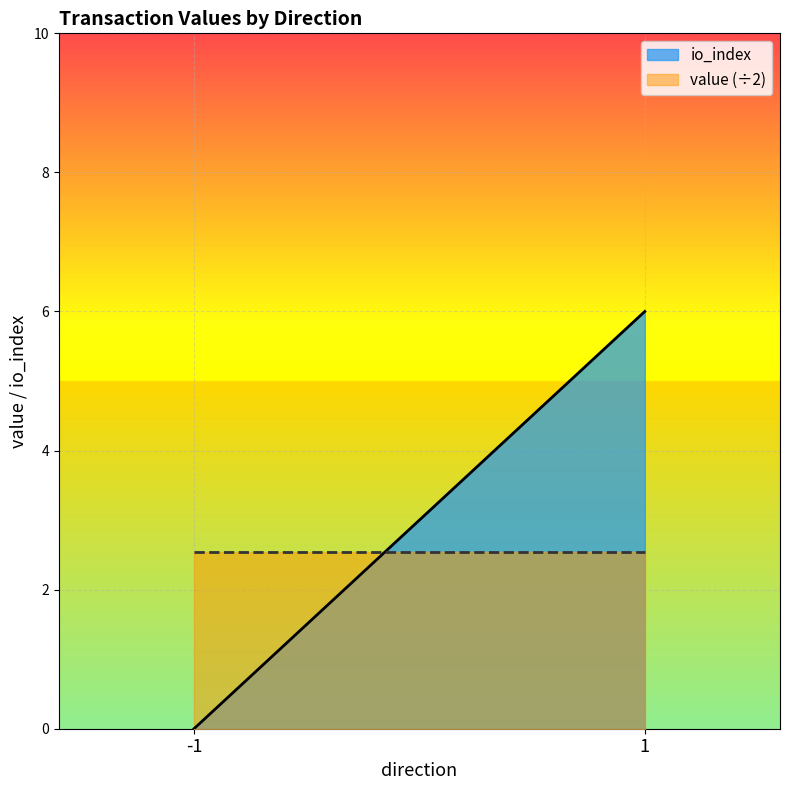

True or false: value (÷2) has a value of 2.5 at -1.

True